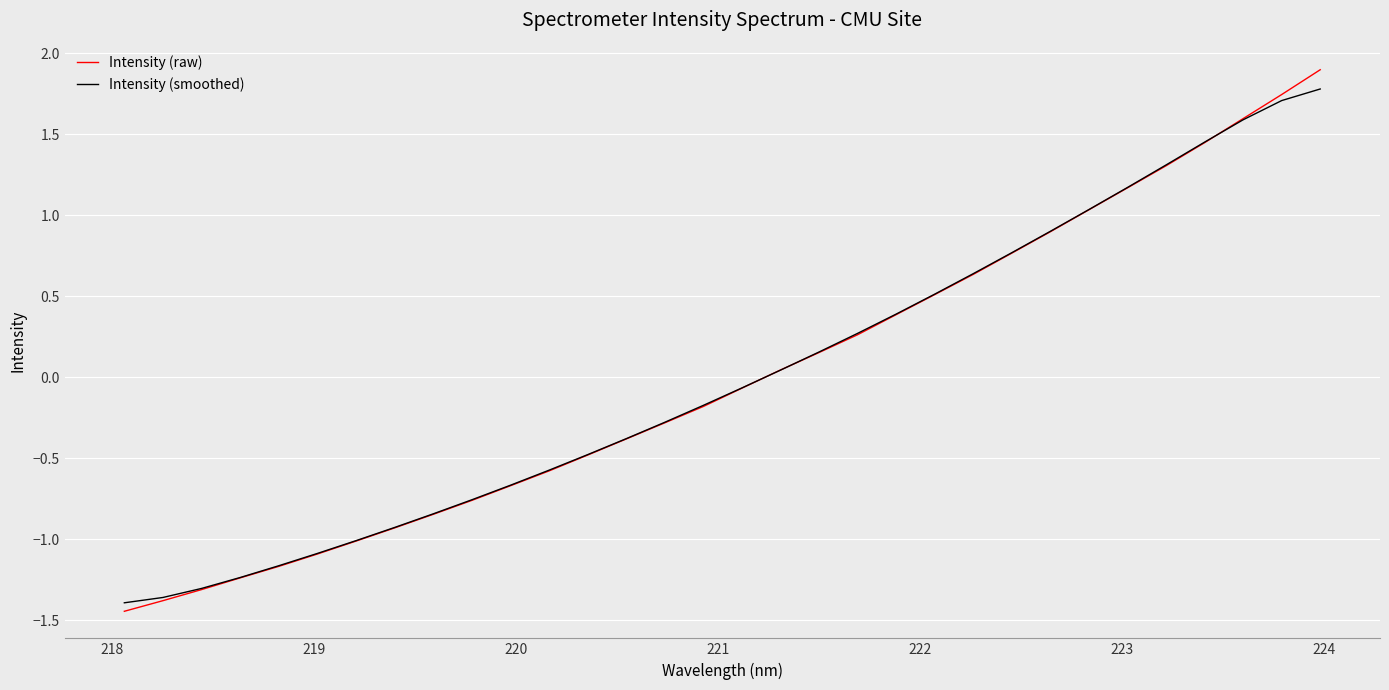

Which series has the widest spread of values?

Intensity (raw)